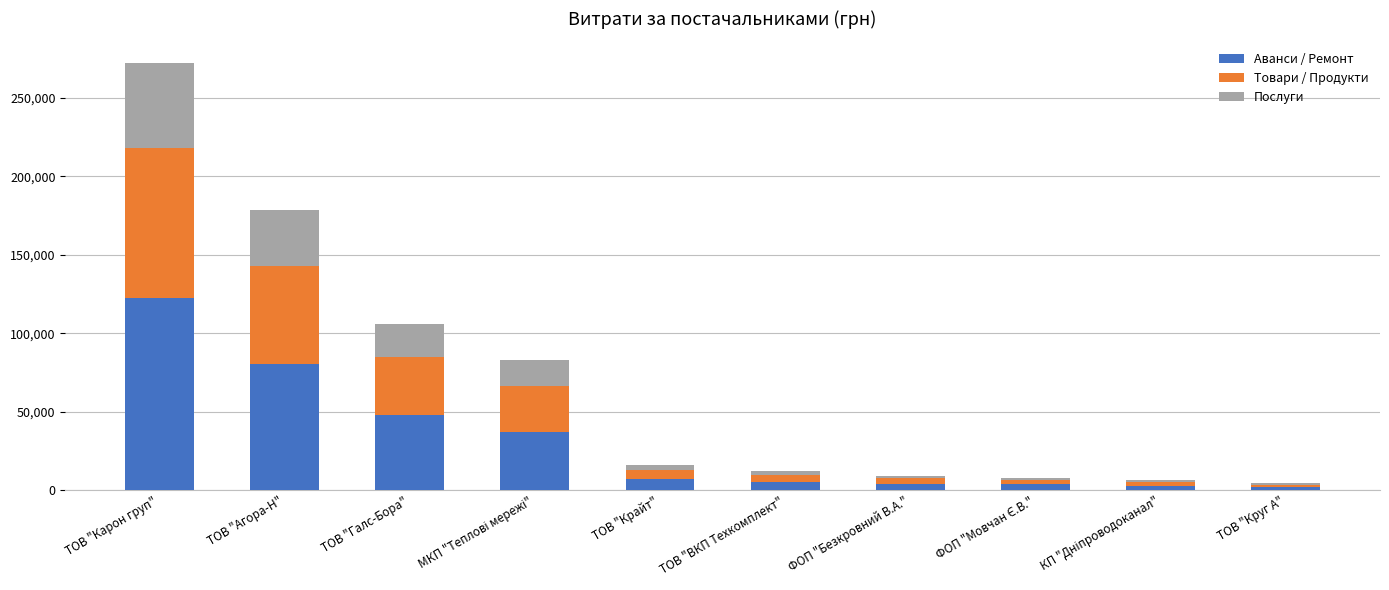

What is the total value across all series at ТОВ "Карон груп"?

272422.2